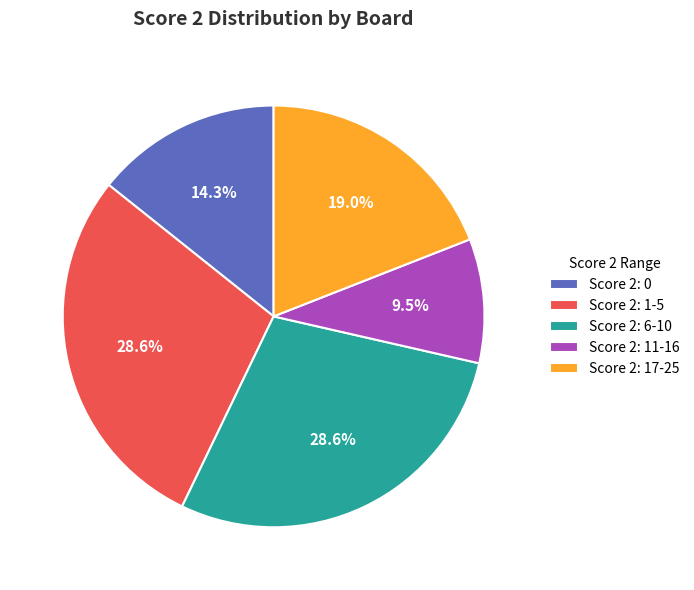

Combined, do Score 2: 1-5 and Score 2: 0 account for over 50%?

No